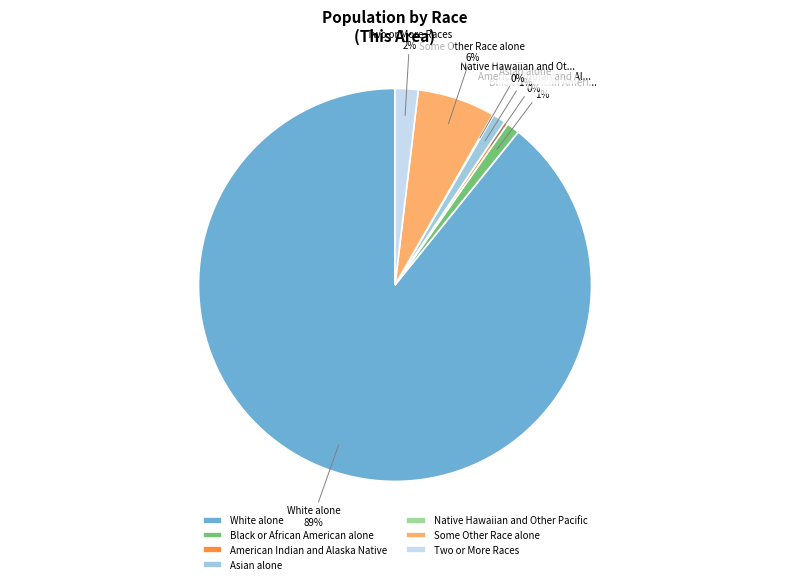

The Black or African American alone slice represents 1% of the pie. True or false?

True